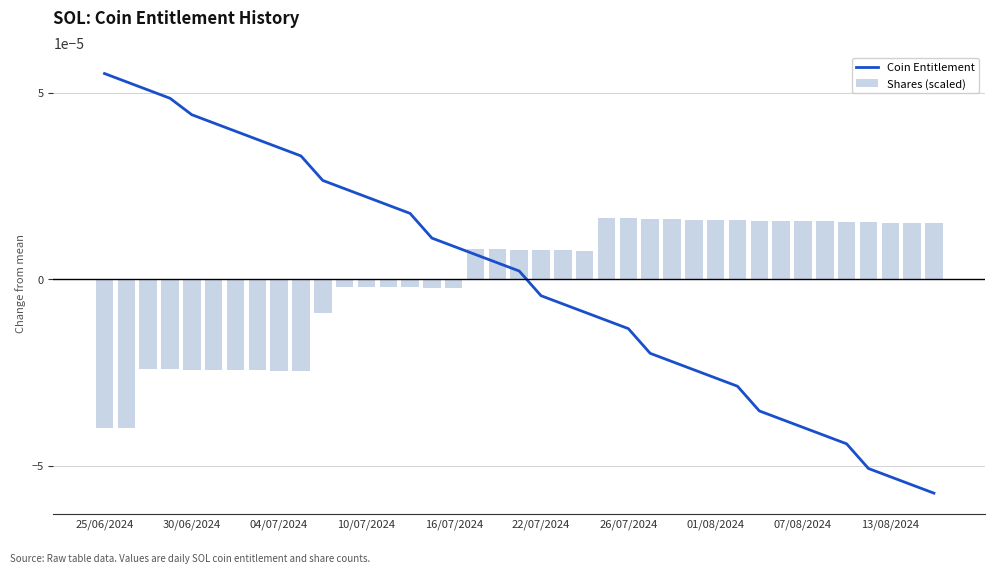

Does the chart contain any negative values?

Yes